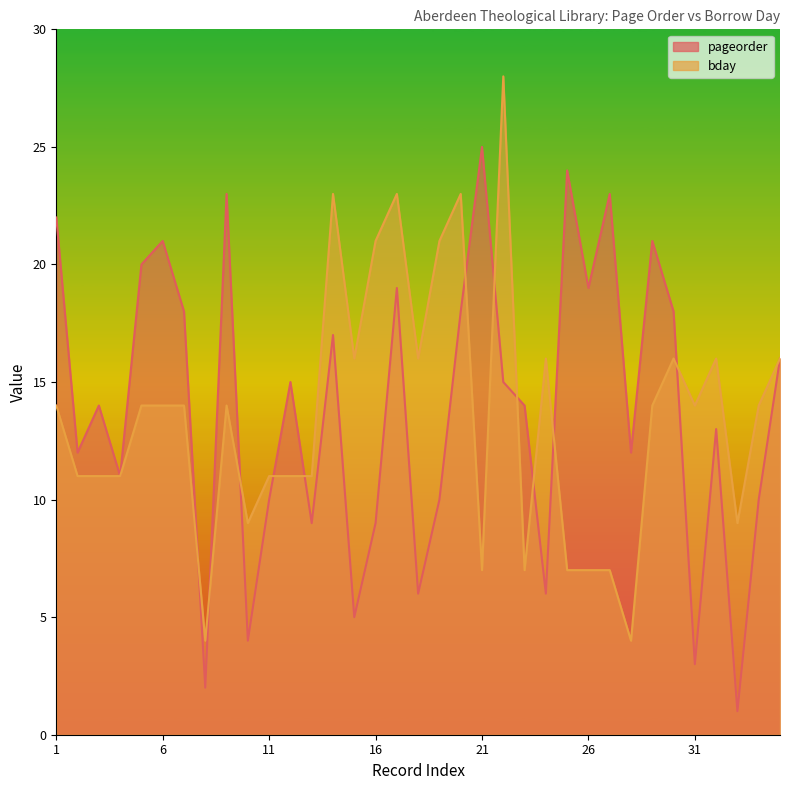

What is the difference between the maximum and minimum values in the bday series?

24